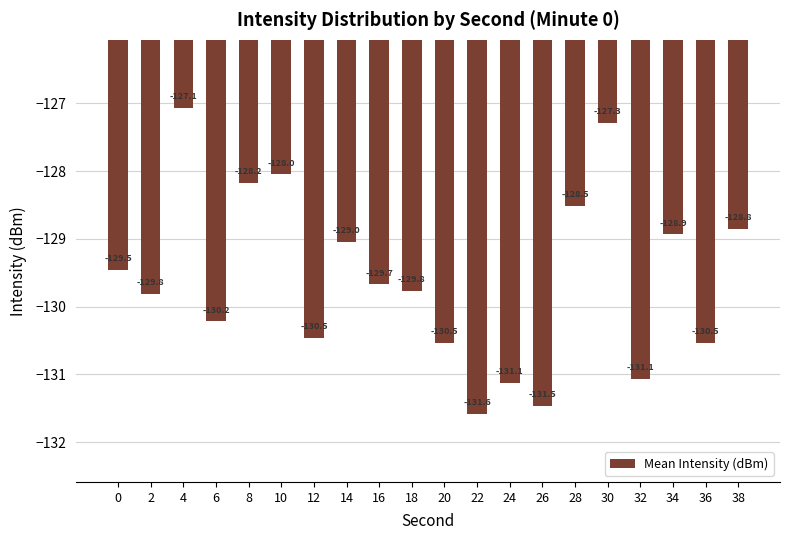

What is the sum of the values at 4 and 2?

-256.9